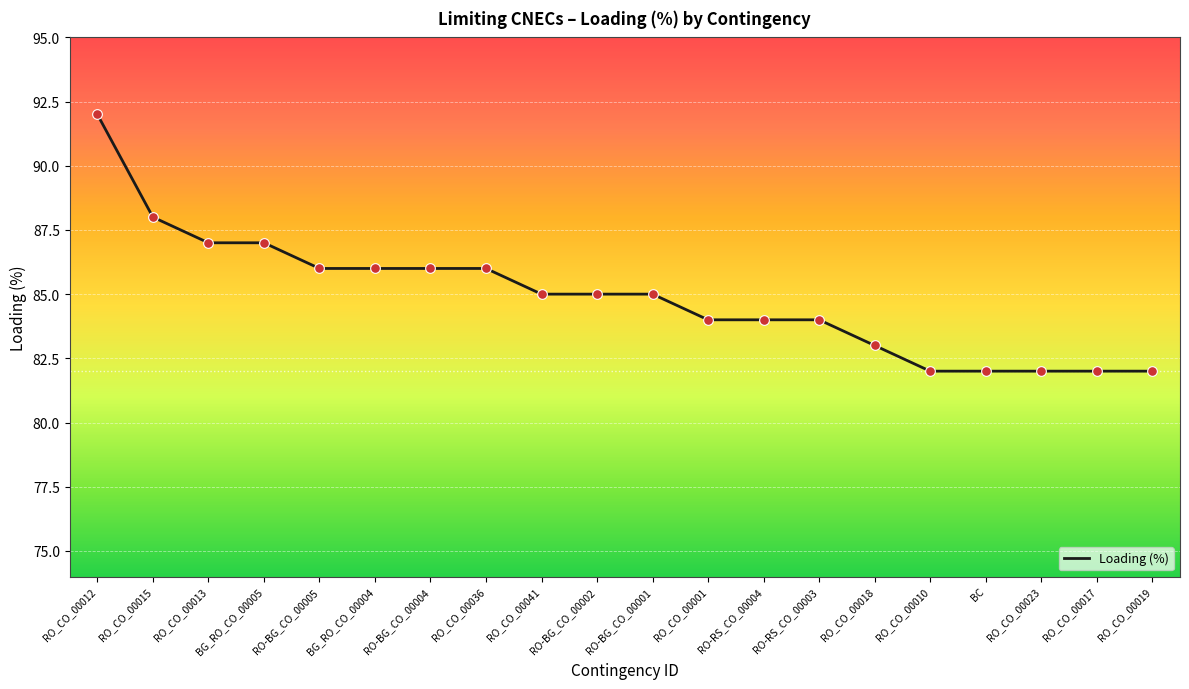

What is the change in value from RO-BG_CO_00004 to RO_CO_00018?

-3